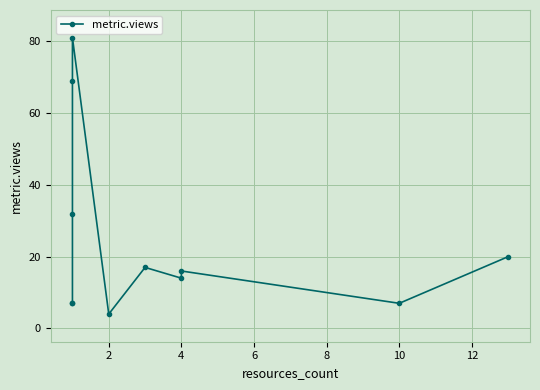

How many lines are shown in the chart?

1